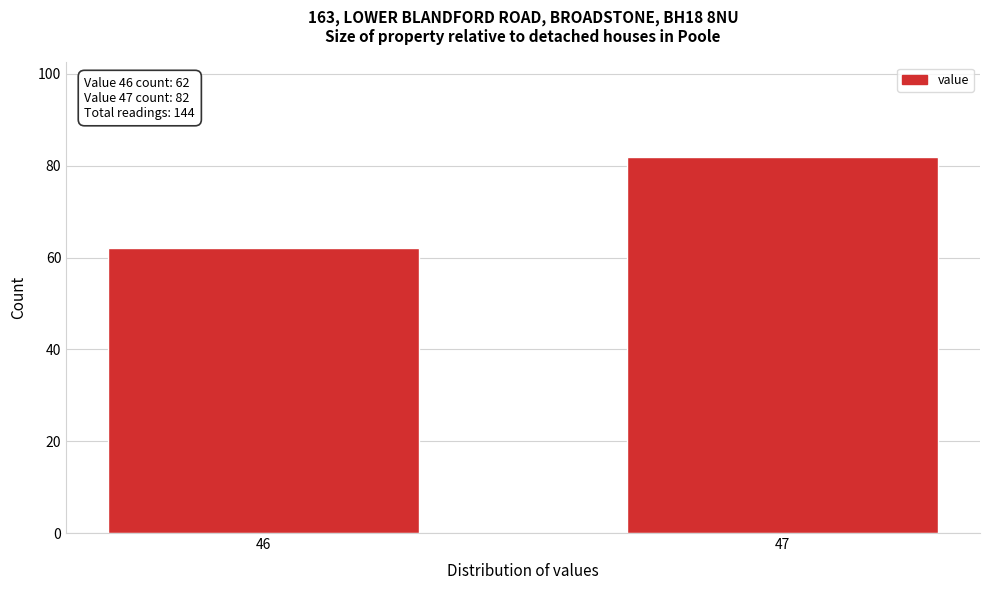

Reading left to right, list all the values displayed in this chart.

62	82